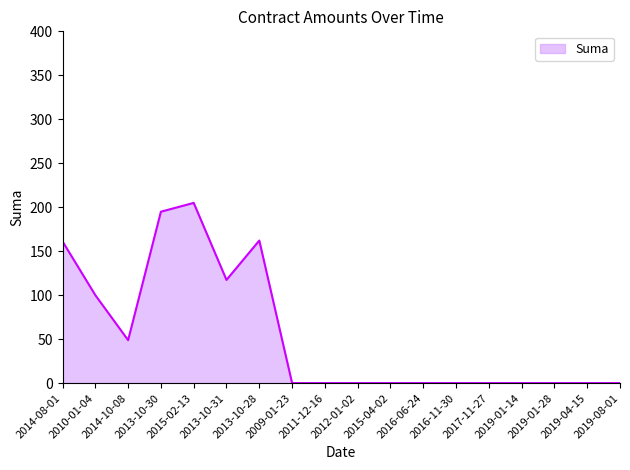

True or false: there are more than 0 points higher than both neighbors.

True